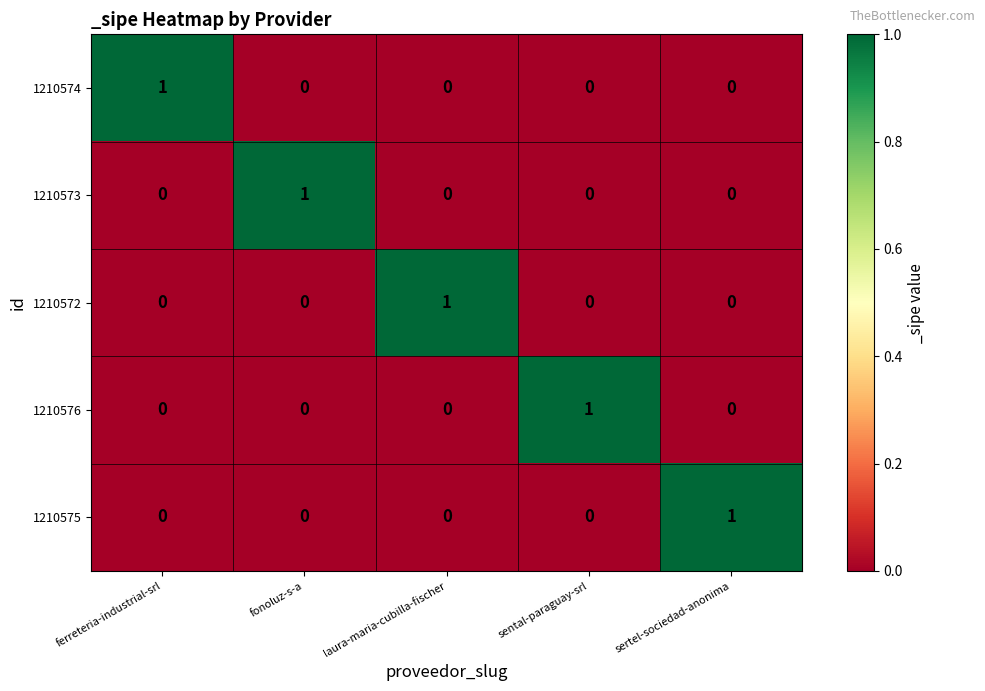

Count the number of categories in the chart.

5